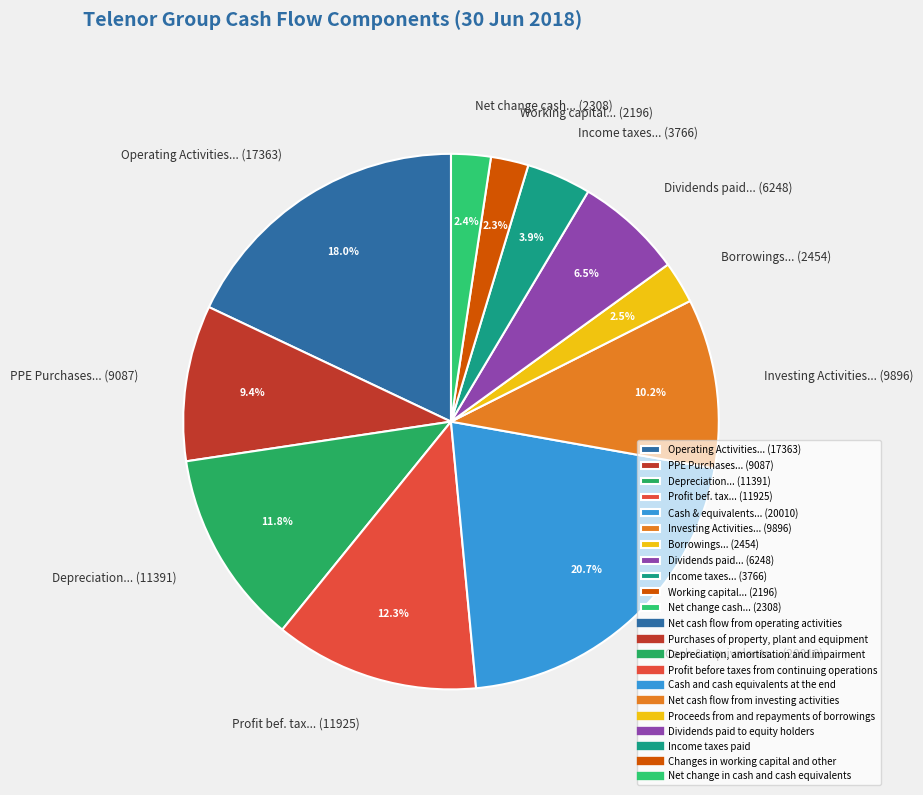

Is there any slice that represents more than half of the pie?

No